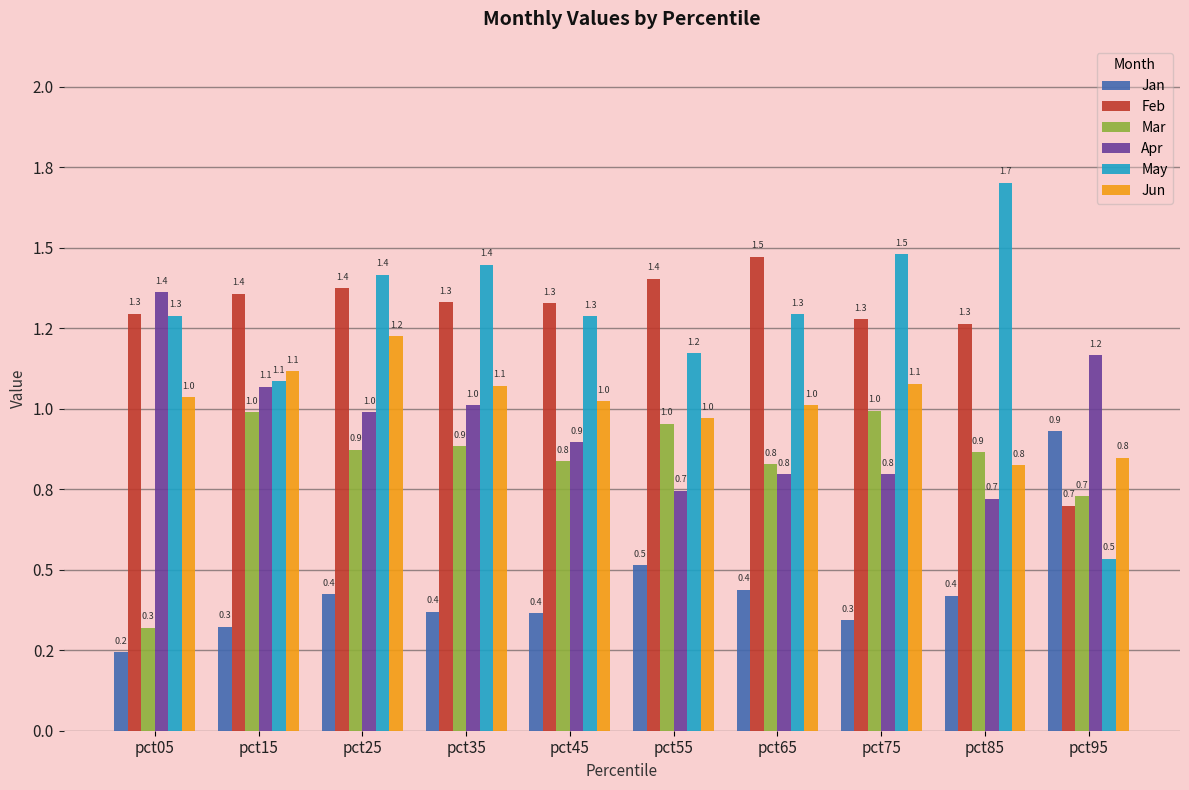

What value does the Mar series have at pct85?

0.9